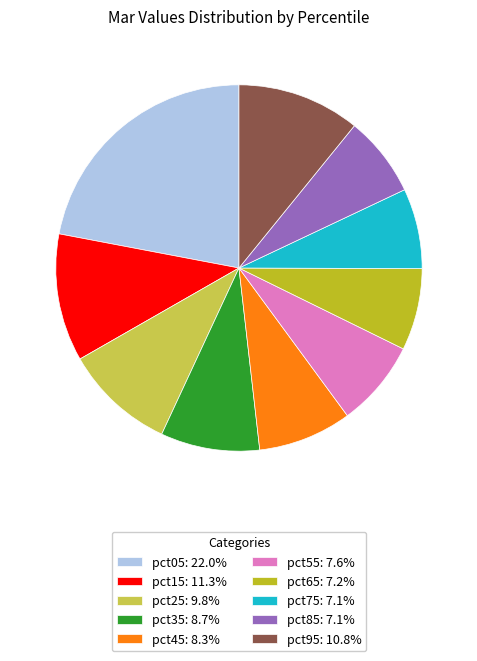

True or false: pct25 accounts for 18% of the total.

False